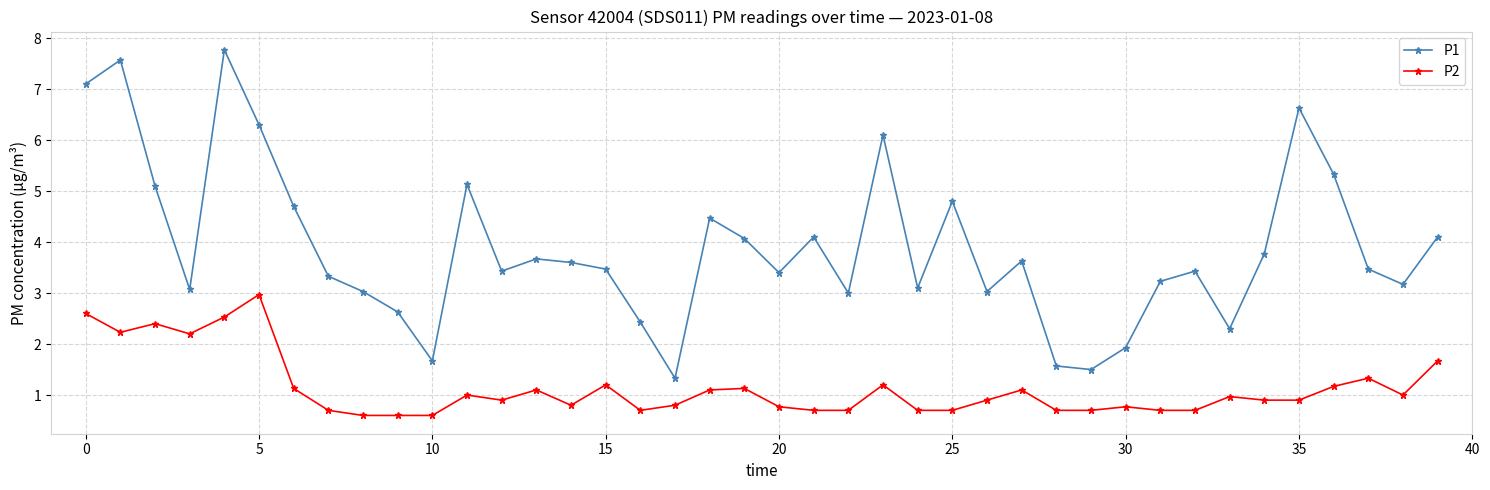

Does the chart display data point markers on the line(s)?

Yes